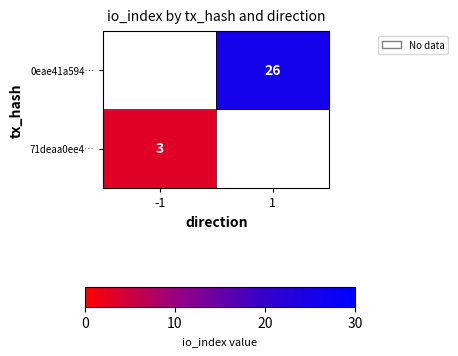

The 0eae41a594… series shows 35 at 1. True or false?

False